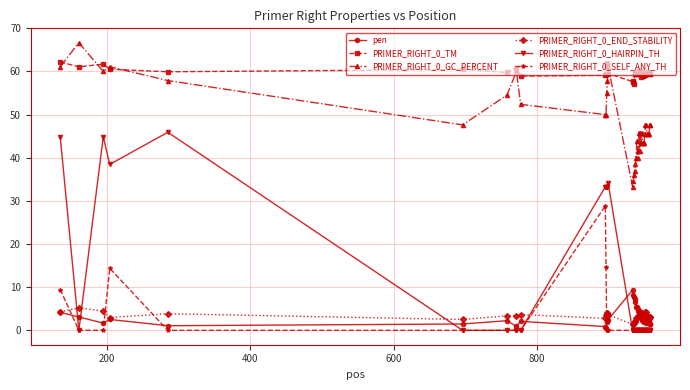

Which series has the largest range (max minus min)?

PRIMER_RIGHT_0_HAIRPIN_TH